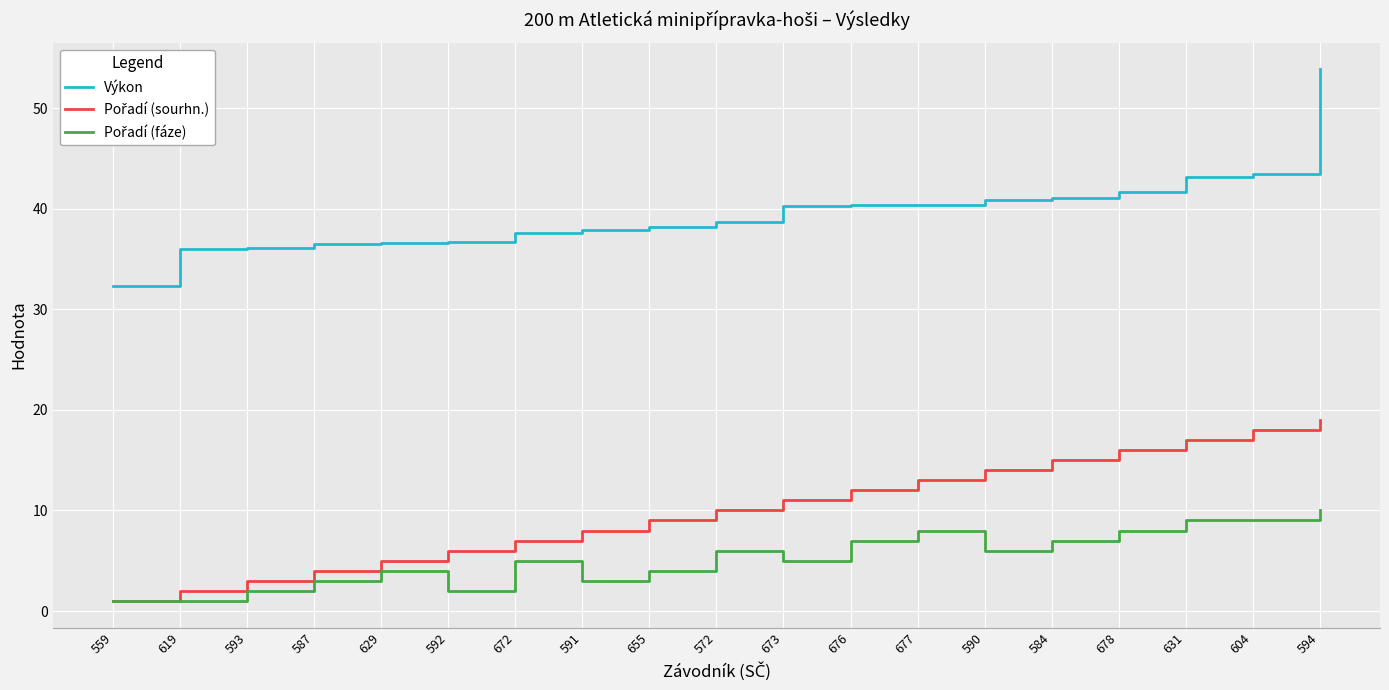

At which label does Výkon reach its minimum?

559